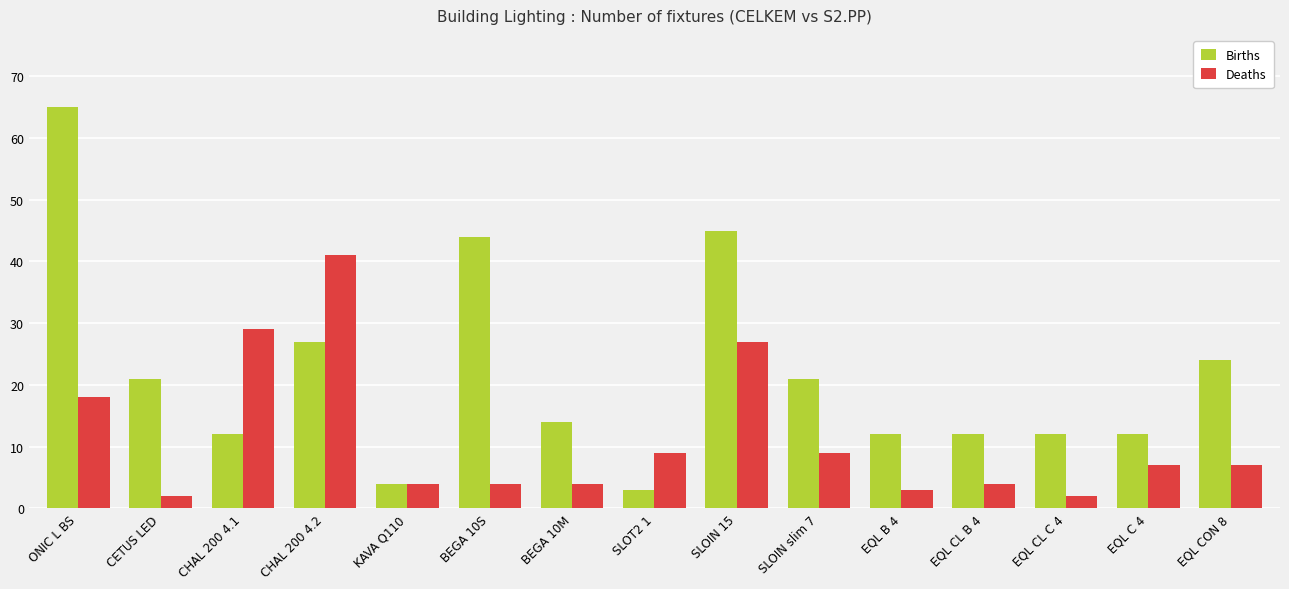

Is it true that Deaths equals 13 at SLOT2 1?

False